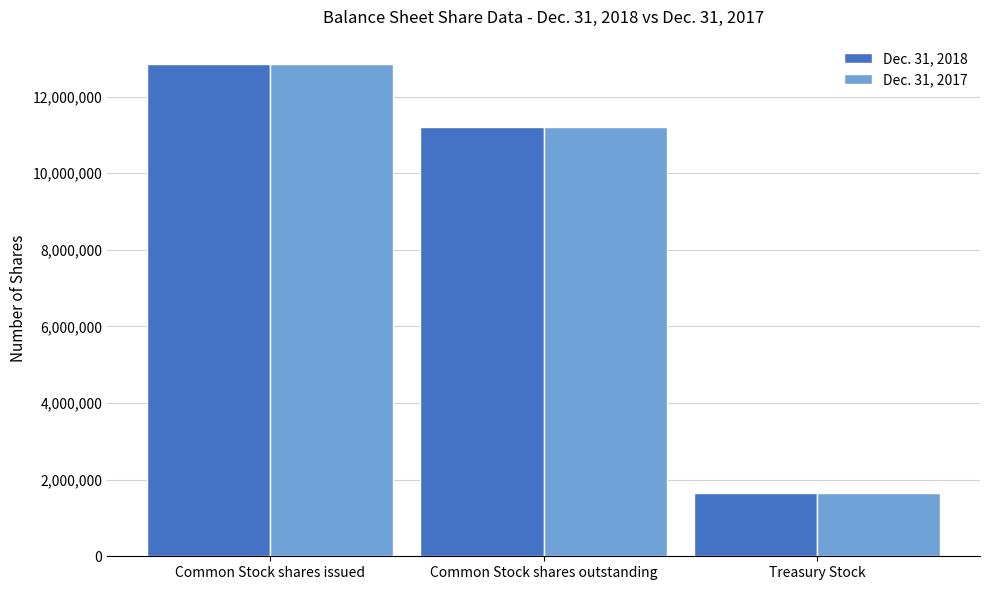

What is the approximate value of Dec. 31, 2018 at Common Stock shares outstanding, to the nearest 50?

11201750